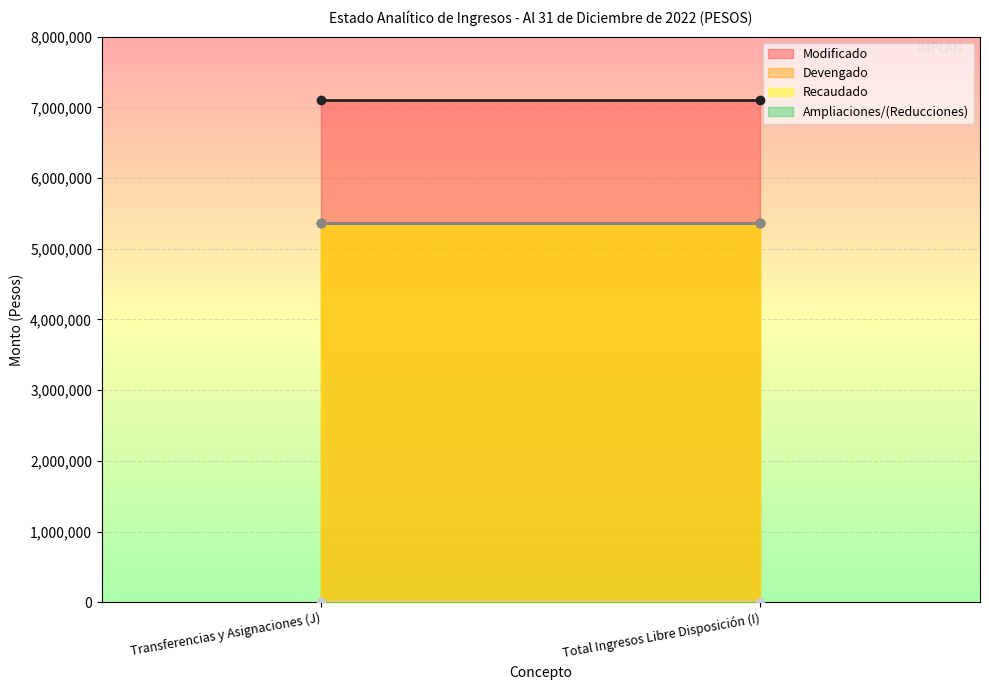

Between Total Ingresos Libre Disposición (I) and Transferencias y Asignaciones (J), which is larger?

Total Ingresos Libre Disposición (I)